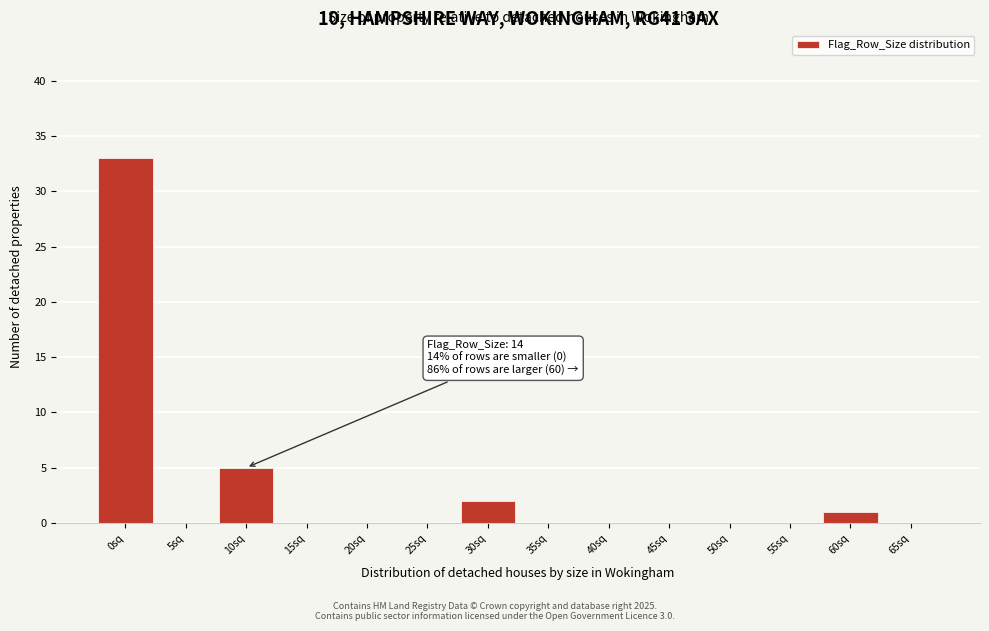

Reading left to right, extract all data points from this chart.

0sq=33	5sq=0	10sq=5	15sq=0	20sq=0	25sq=0	30sq=2	35sq=0	40sq=0	45sq=0	50sq=0	55sq=0	60sq=1	65sq=0